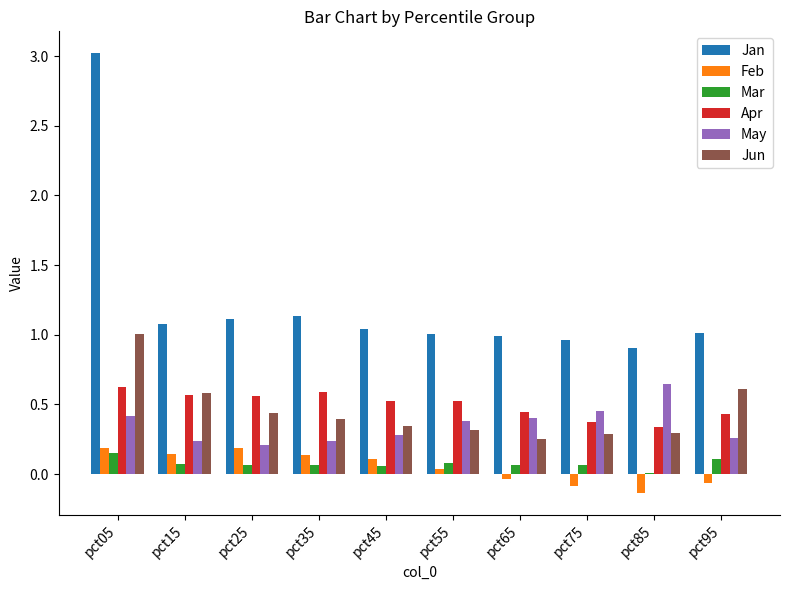

At which label does Jan reach its minimum?

pct85